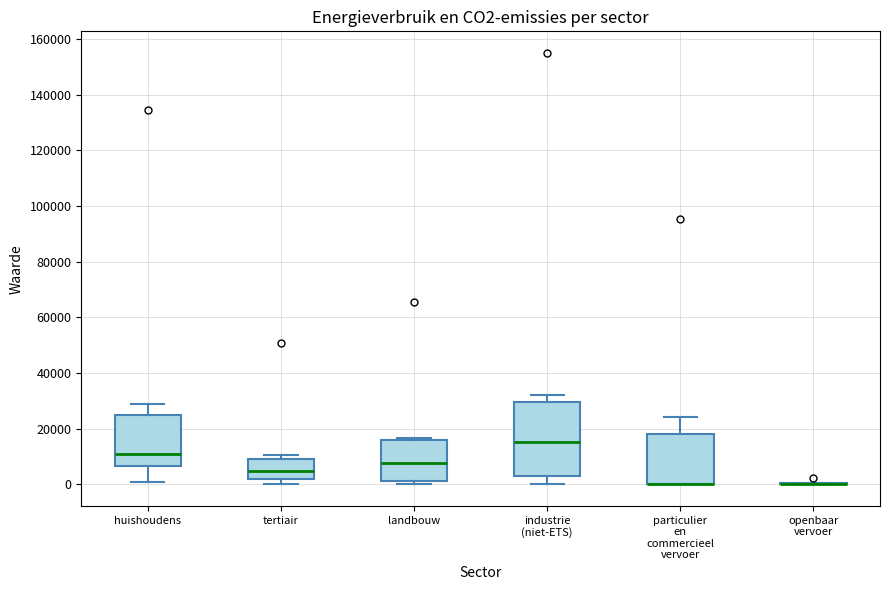

Where does the median line of the box for landbouw sit on the y-axis? The values are not printed on the chart, so give them approximately, as read against the axis.

8000